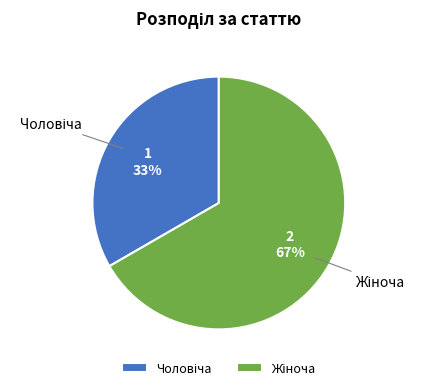

Does any single category account for the majority?

Yes